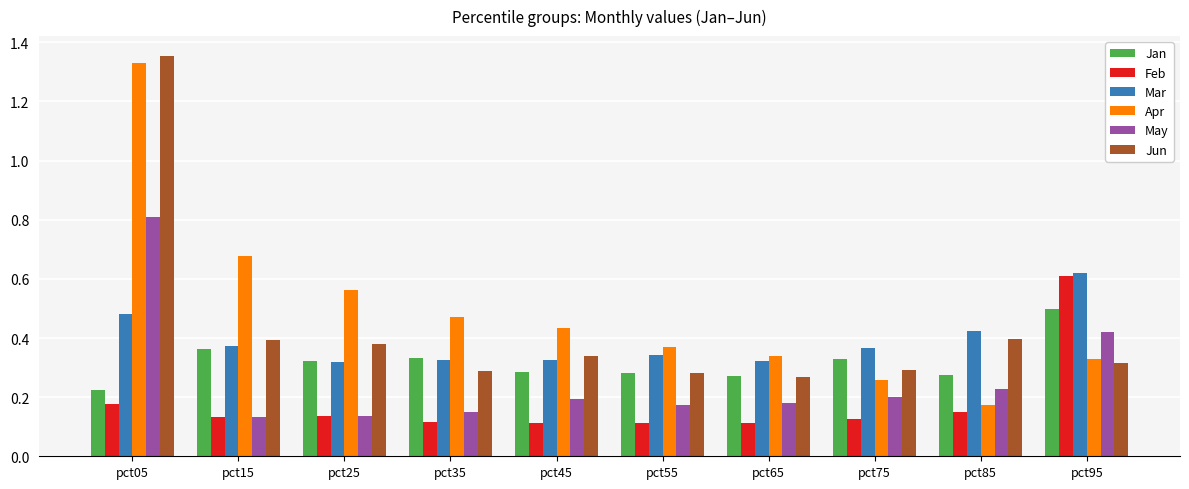

How many May values are between 0 and 1?

10